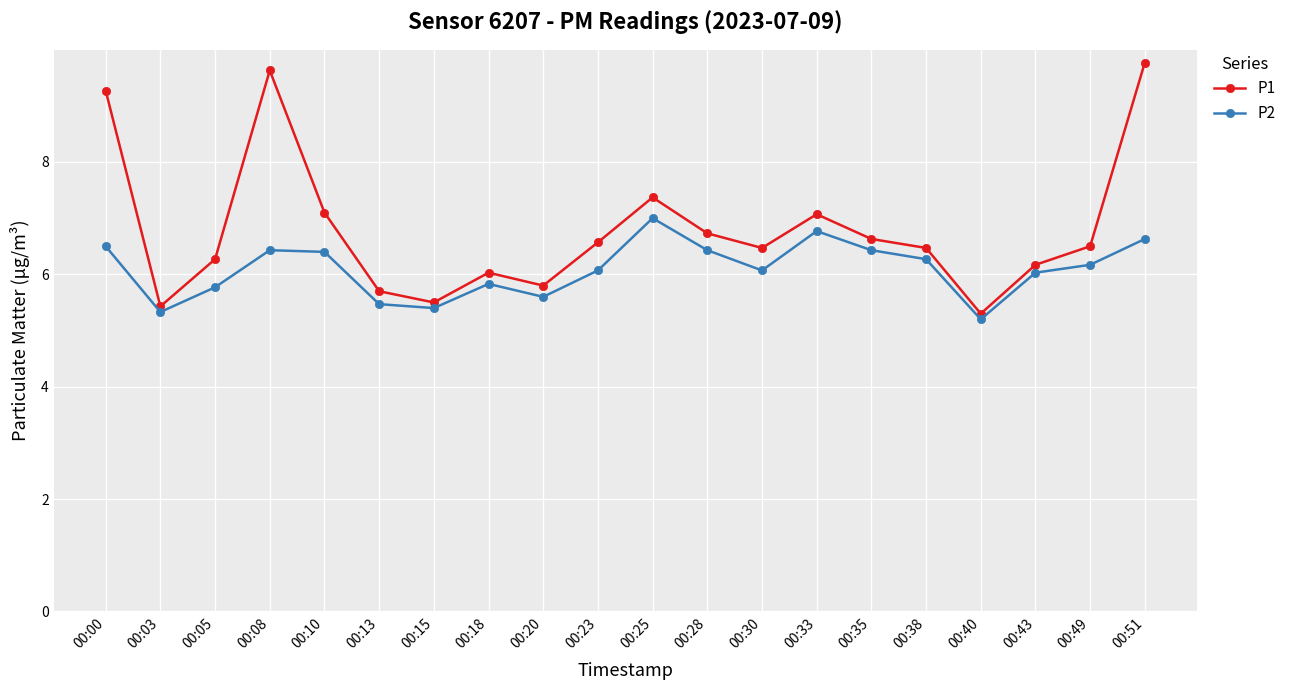

Reading left to right, list all the values displayed in this chart.

P1: 9.3	5.4	6.3	9.6	7.1	5.7	5.5	6.0	5.8	6.6	7.4	6.7	6.5	7.1	6.6	6.5	5.3	6.2	6.5	9.8
P2: 6.5	5.3	5.8	6.4	6.4	5.5	5.4	5.8	5.6	6.1	7.0	6.4	6.1	6.8	6.4	6.3	5.2	6.0	6.2	6.6